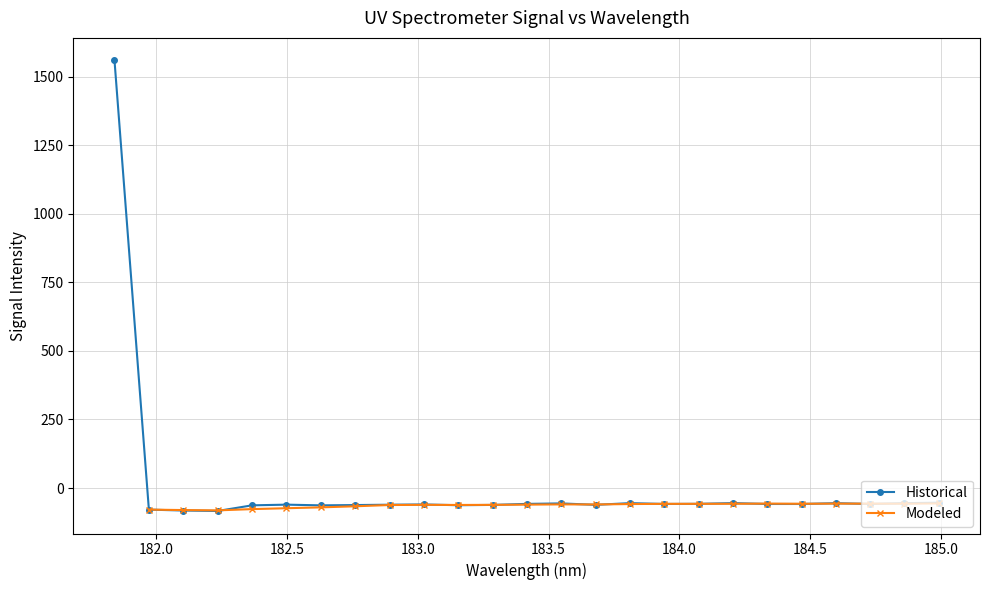

True or false: the data shows -33.1 at 183.811206745.

False